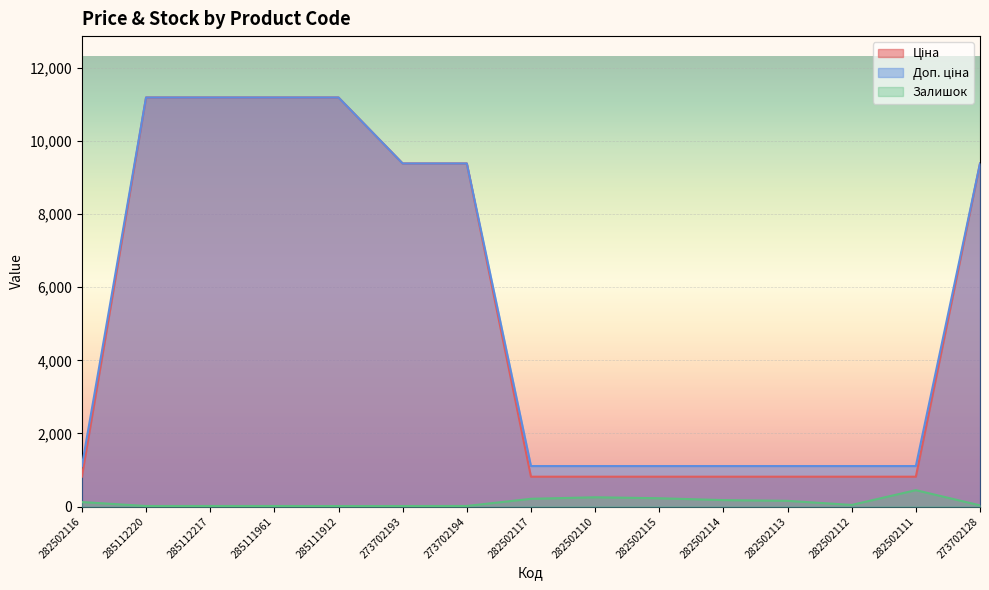

At which label does Ціна reach its minimum?

282502116